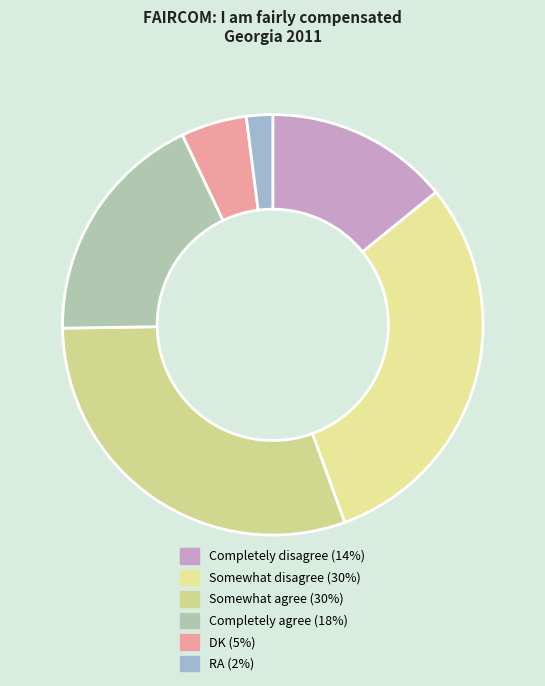

Does any single category account for the majority?

No